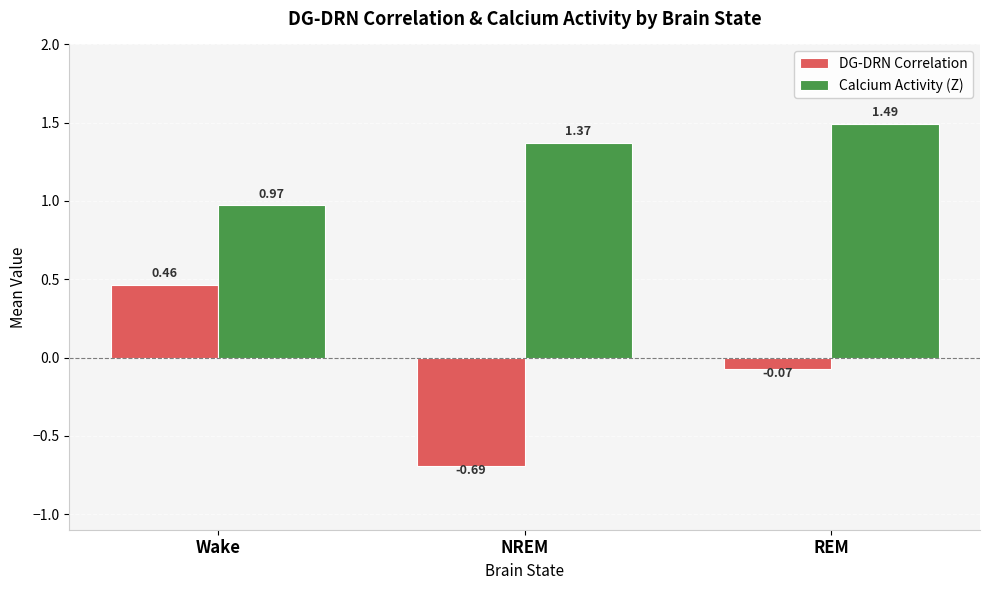

What is the sum of the DG-DRN Correlation values at Wake and NREM?

-0.2